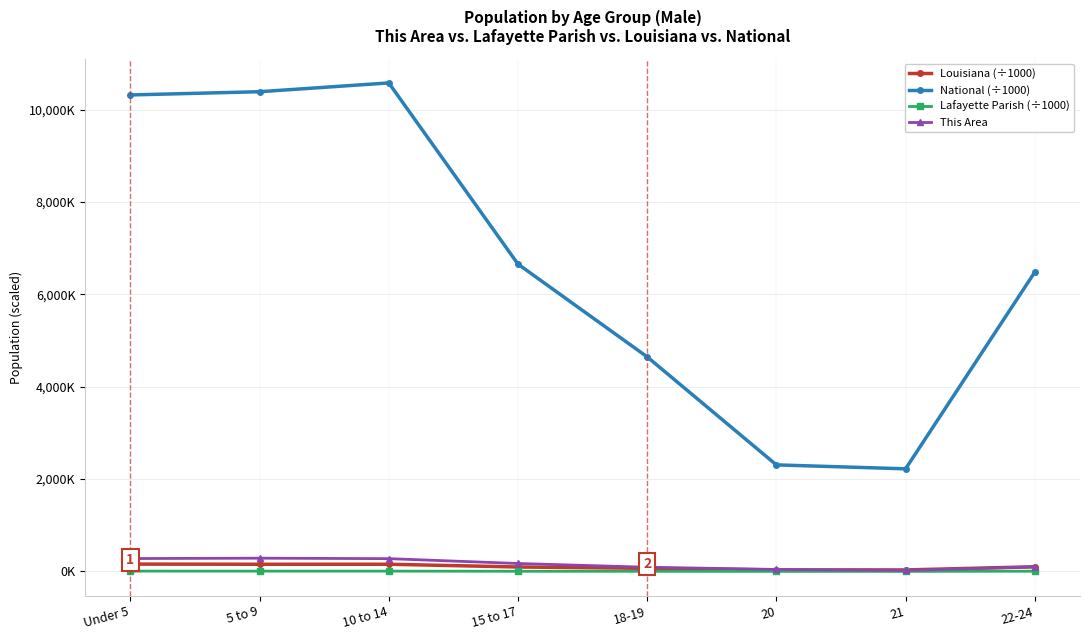

What is the difference between the Lafayette Parish (÷1000) values at 10 to 14 and 21?

5.6